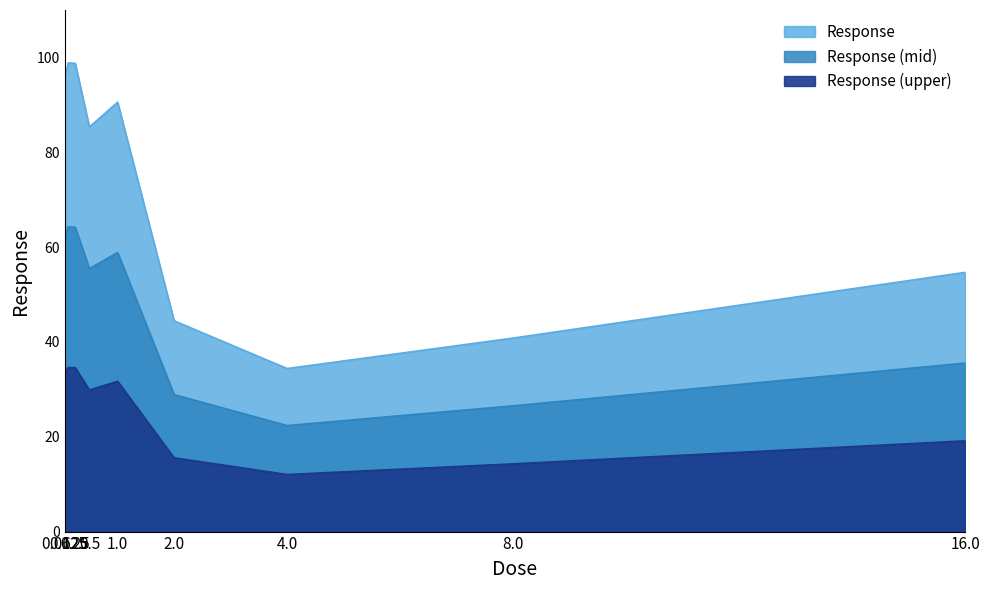

What is the sum of all values?

418.1